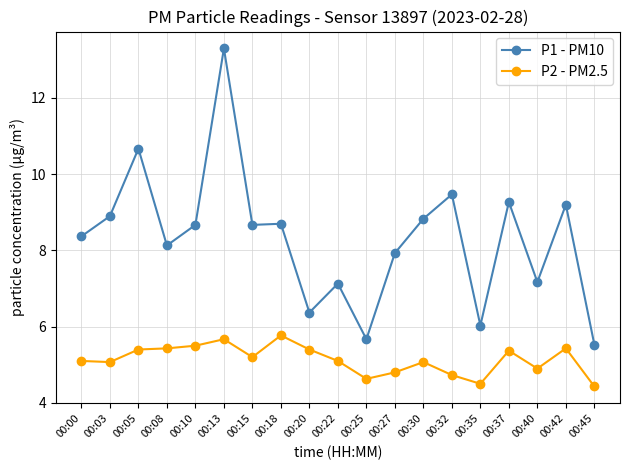

True or false: P1 - PM10 and P2 - PM2.5 cross at least once.

False